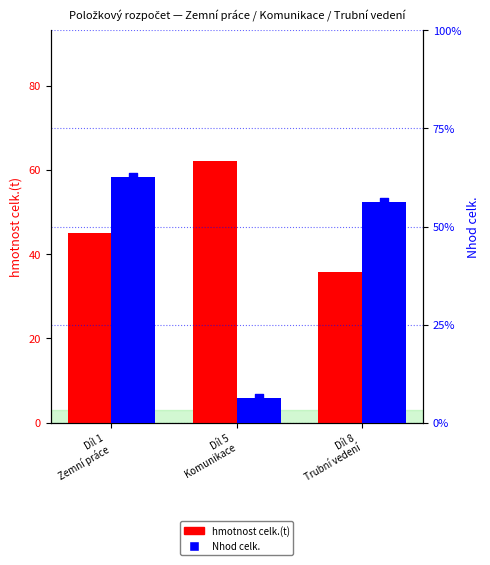

Which series contains the lowest Y value?

Nhod celk.